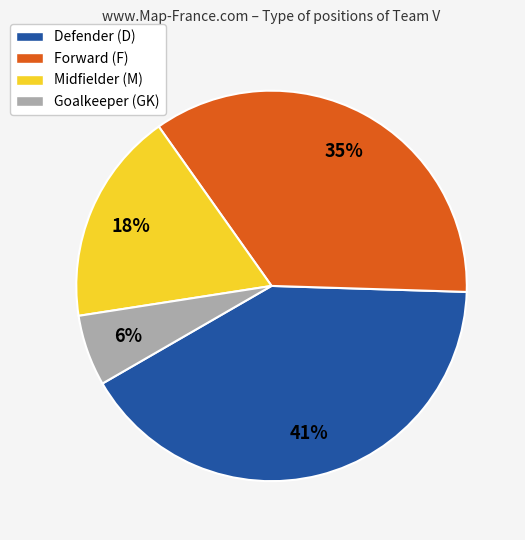

To the nearest percent, what is the average slice percentage?

25%